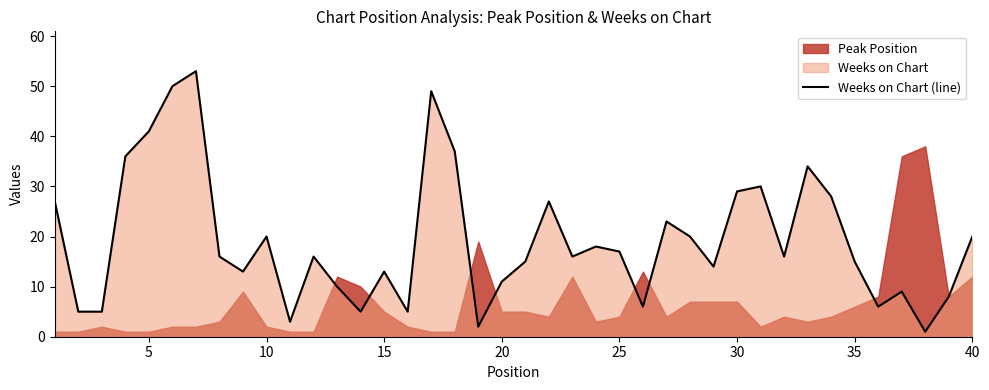

True or false: the data has more than 1 interior local peaks.

True